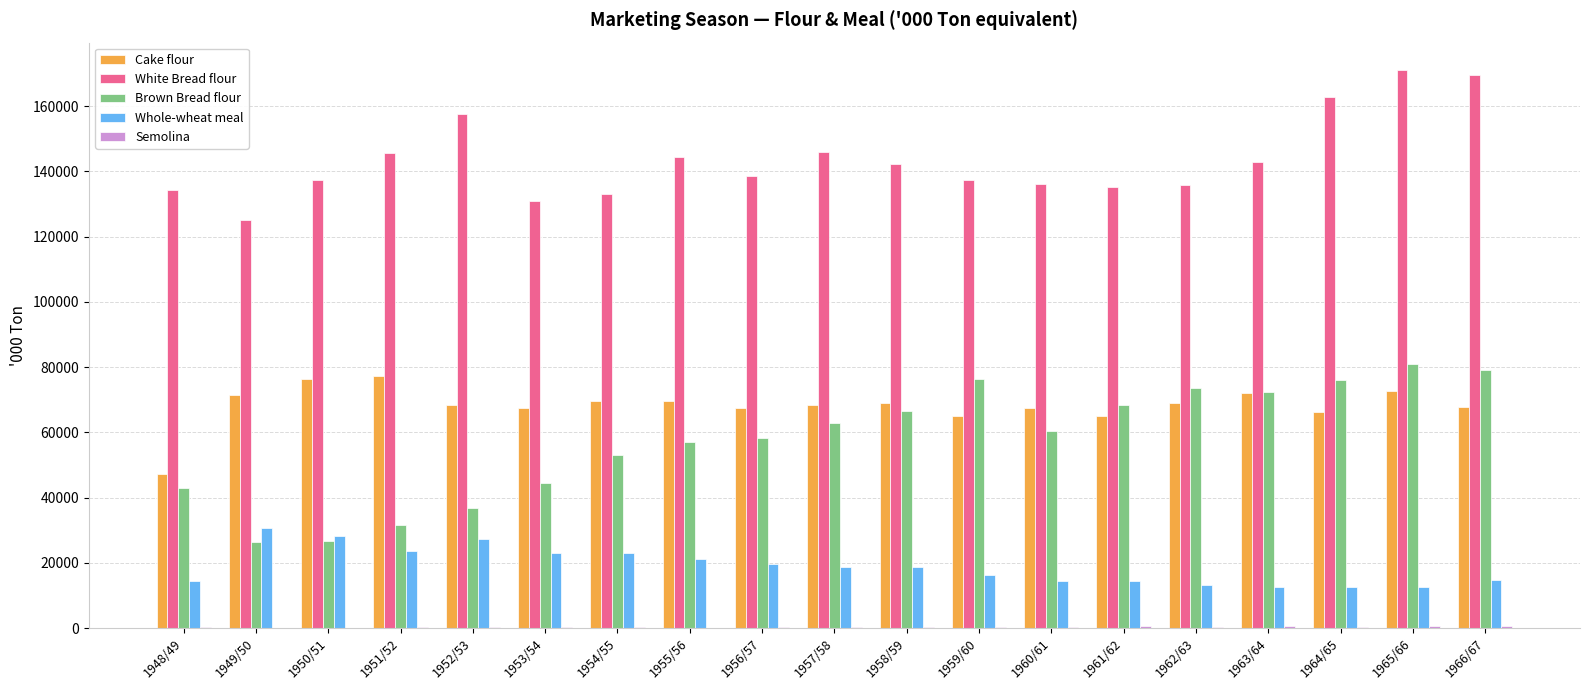

What is the maximum value shown in the chart?

170950